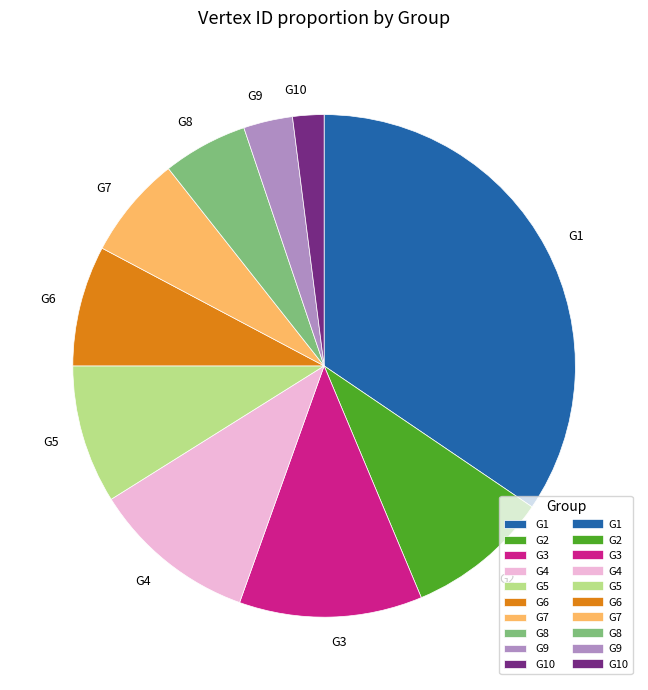

Count the number of slices in the pie.

10